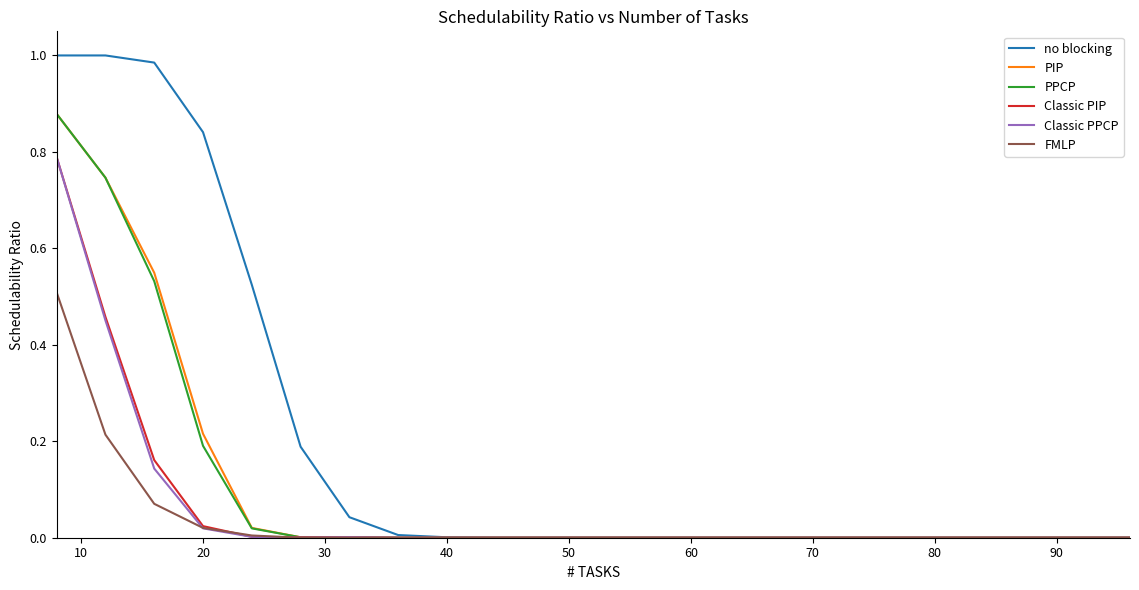

Which series has the largest total across all categories?

no blocking